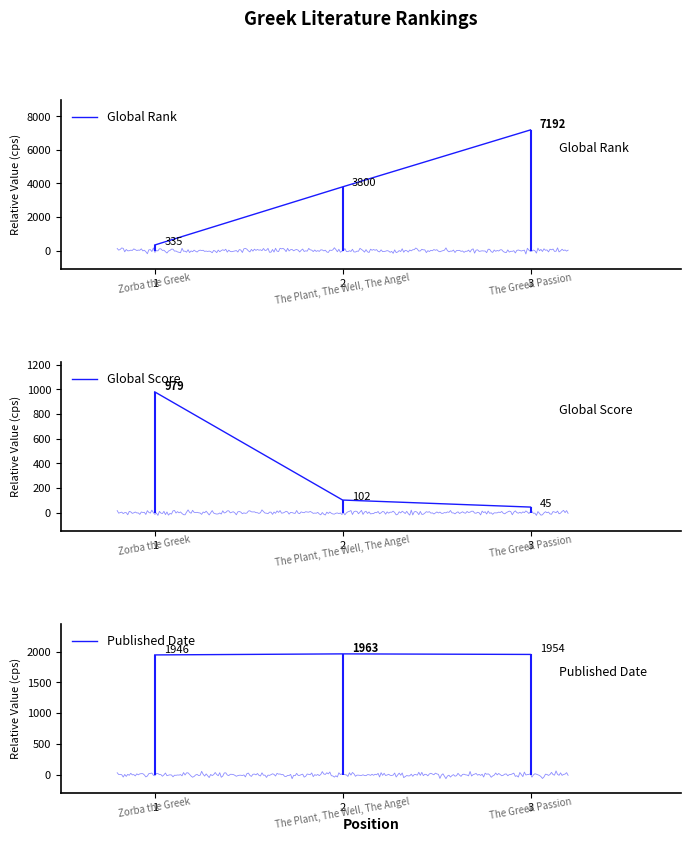

What is the difference between the Published Date values at 3 and 1?

8